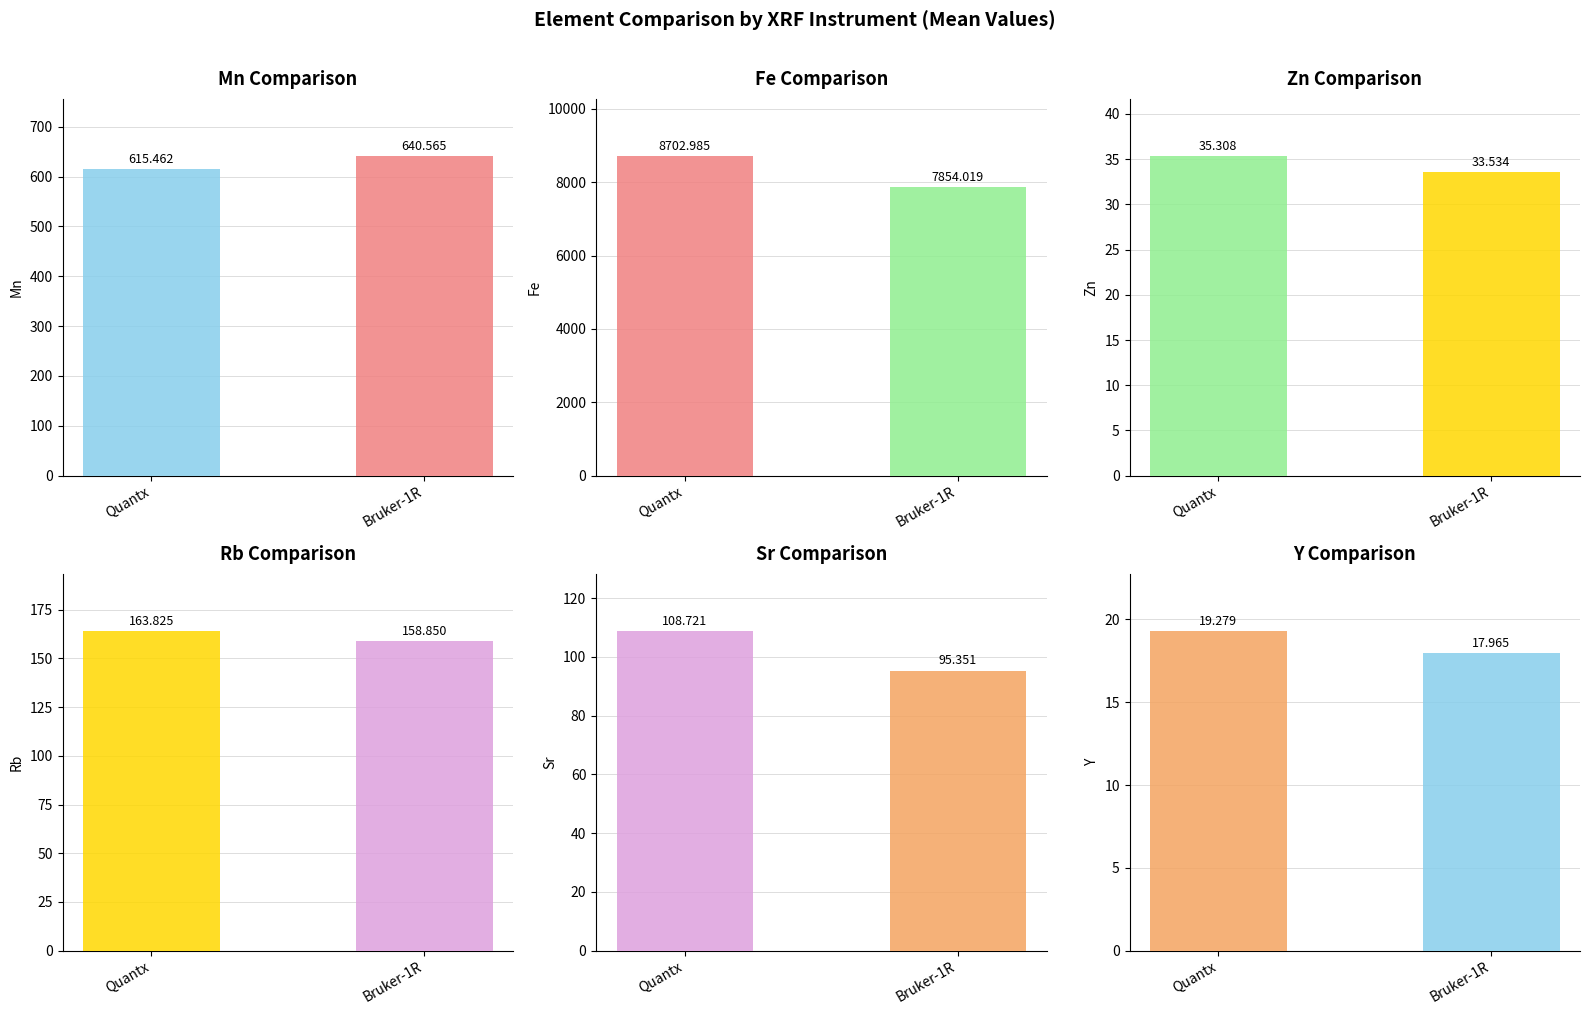

What is the difference between the Sr values at Quantx and Bruker-1R?

13.4